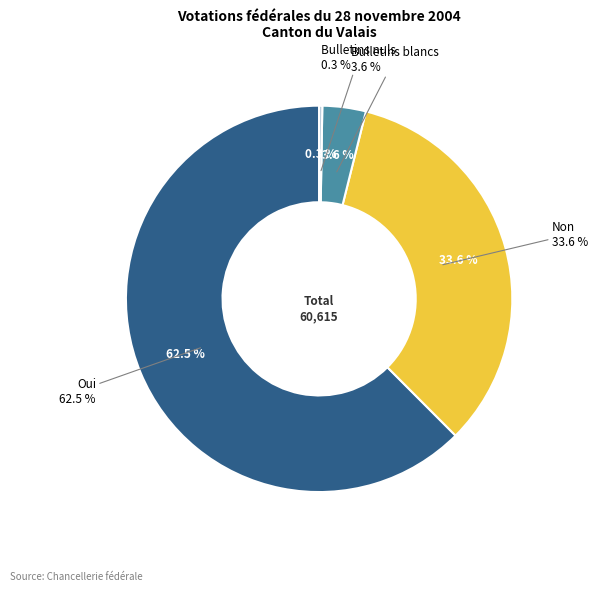

Rank the categories by value from lowest to highest.

Bulletins nuls, Bulletins blancs, Non, Oui